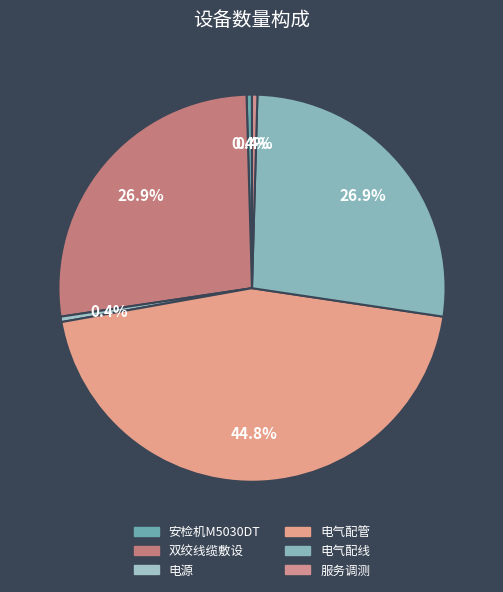

Count the number of slices in the pie.

6